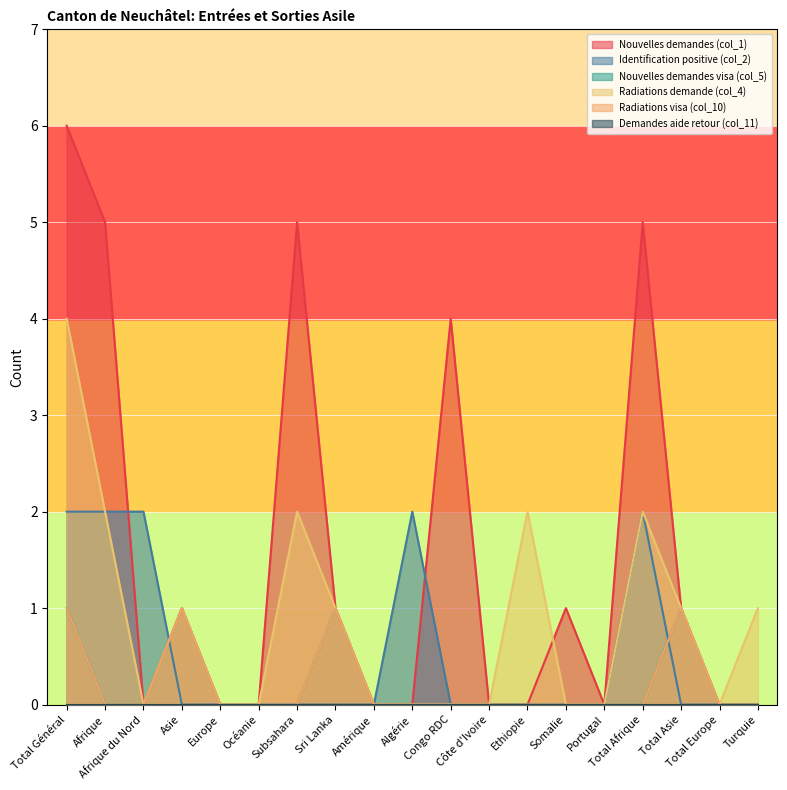

At which label does Nouvelles demandes visa (col_5) reach its minimum?

Afrique